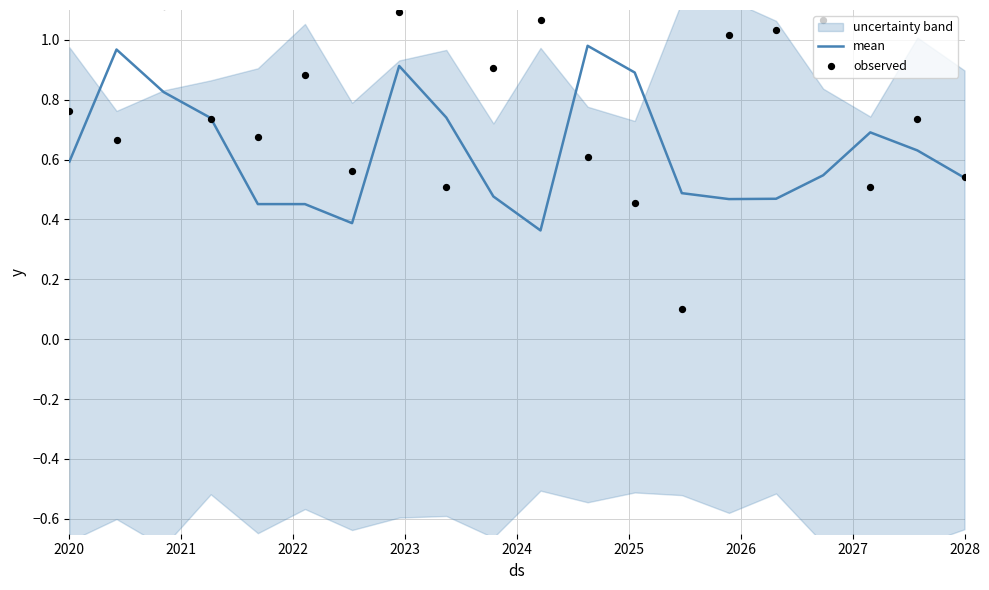

At which category is the sum across all series the highest?

2027